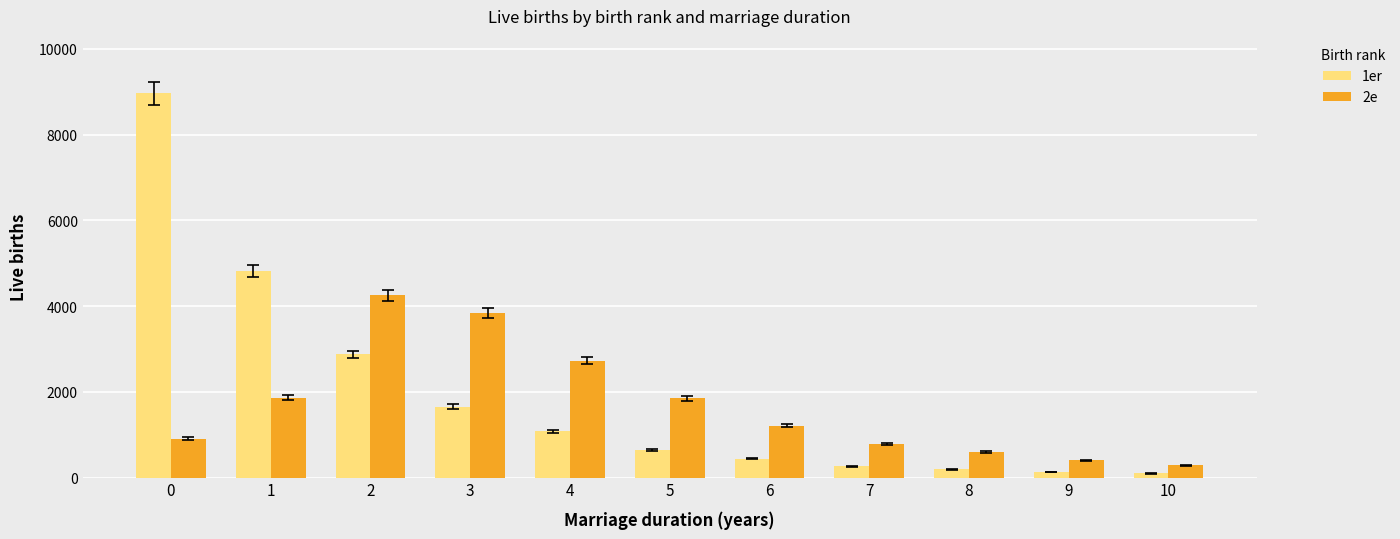

Which series changed the most between 3 and 5?

2e